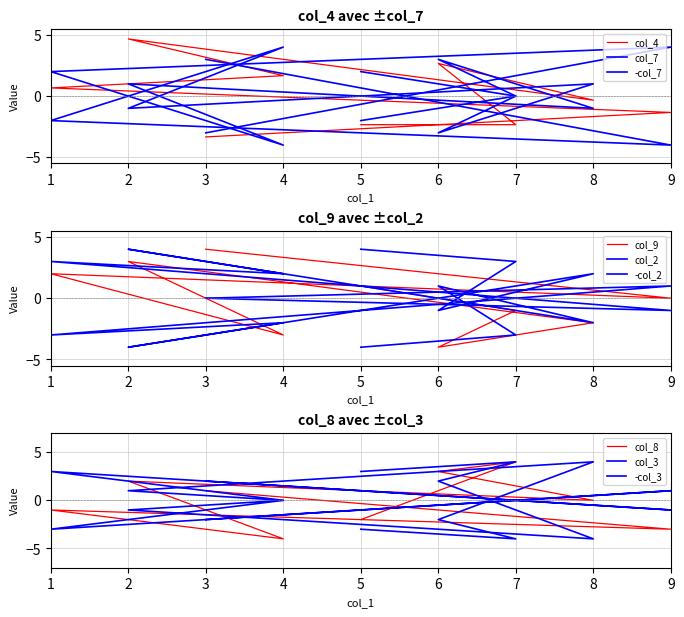

At which category does the chart reach its minimum across all series?

9